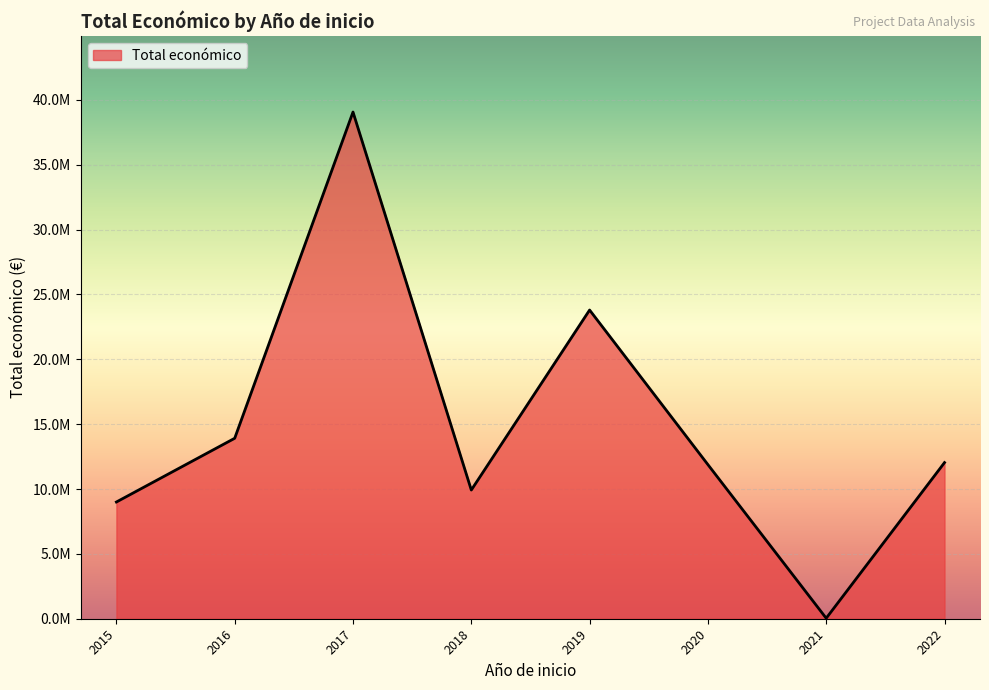

Is this an area chart (filled region under the line)?

Yes